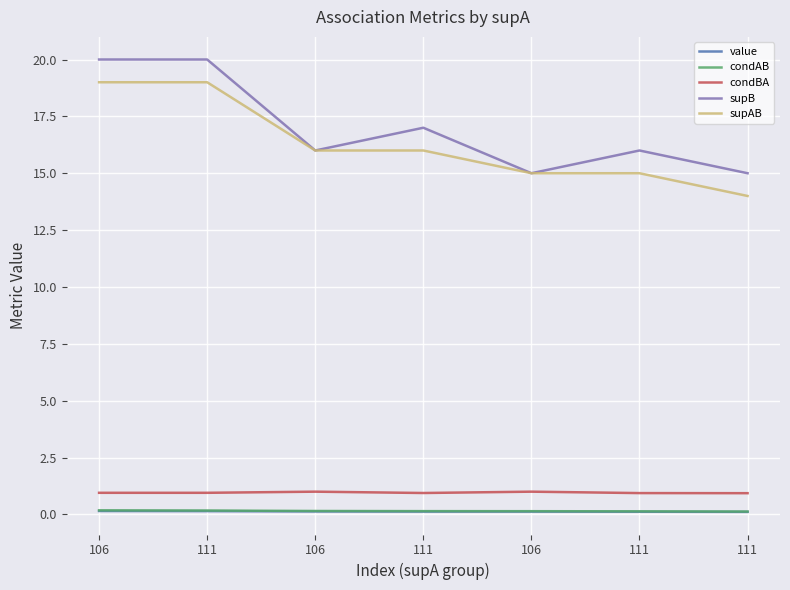

True or false: value and condBA intersect in this chart.

False